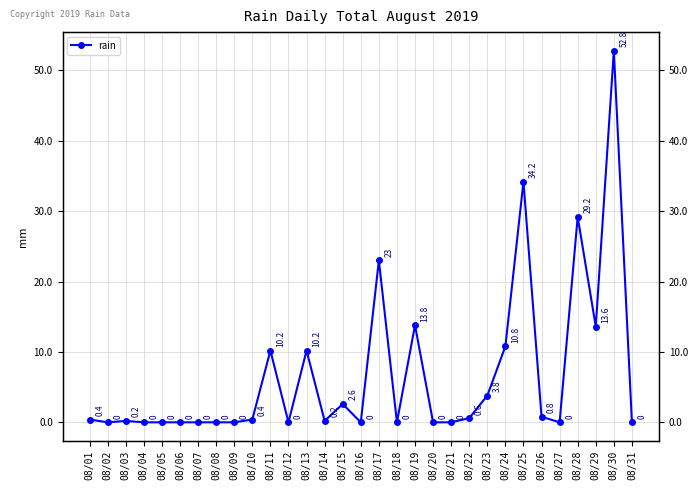

True or false: the data has more than 1 interior local peaks.

True